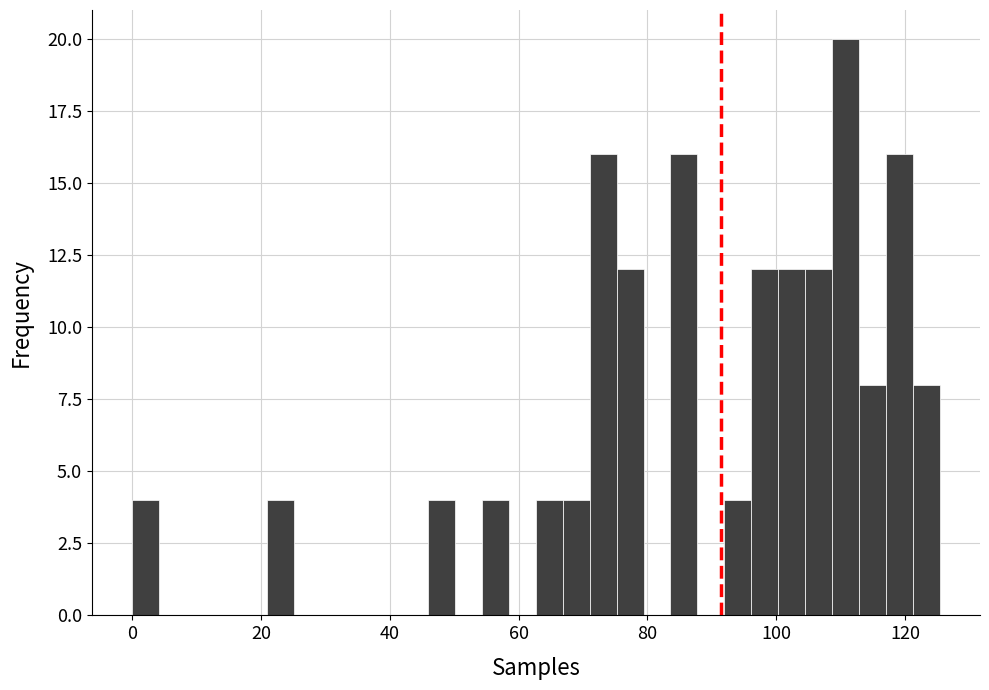

Around what value on the x-axis is the tallest bar? Give the approximate position of its centre, as read against the axis.

110